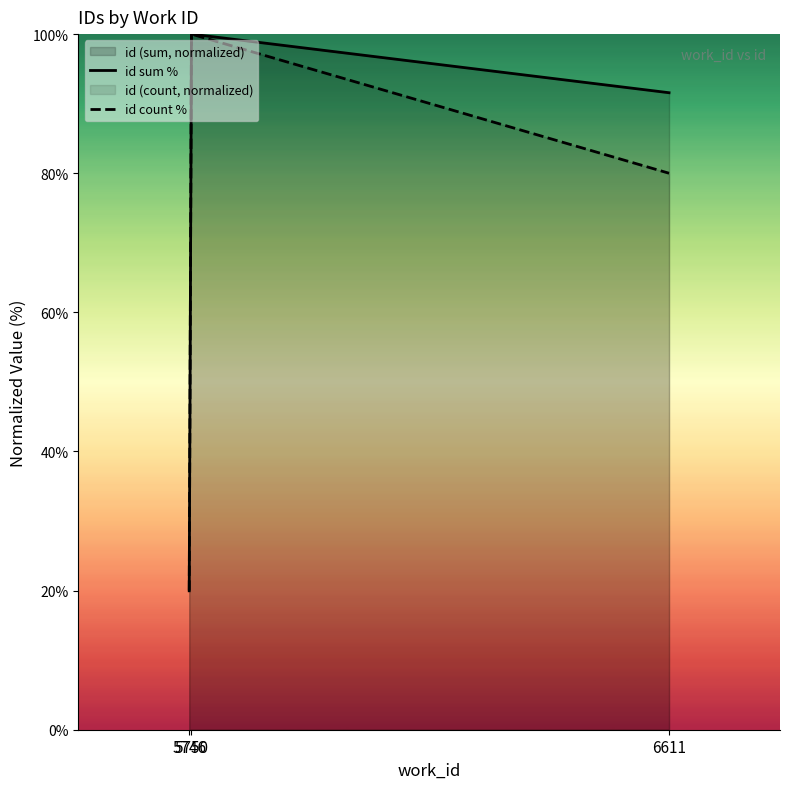

The id sum % series shows 20.0 at 5746. True or false?

True